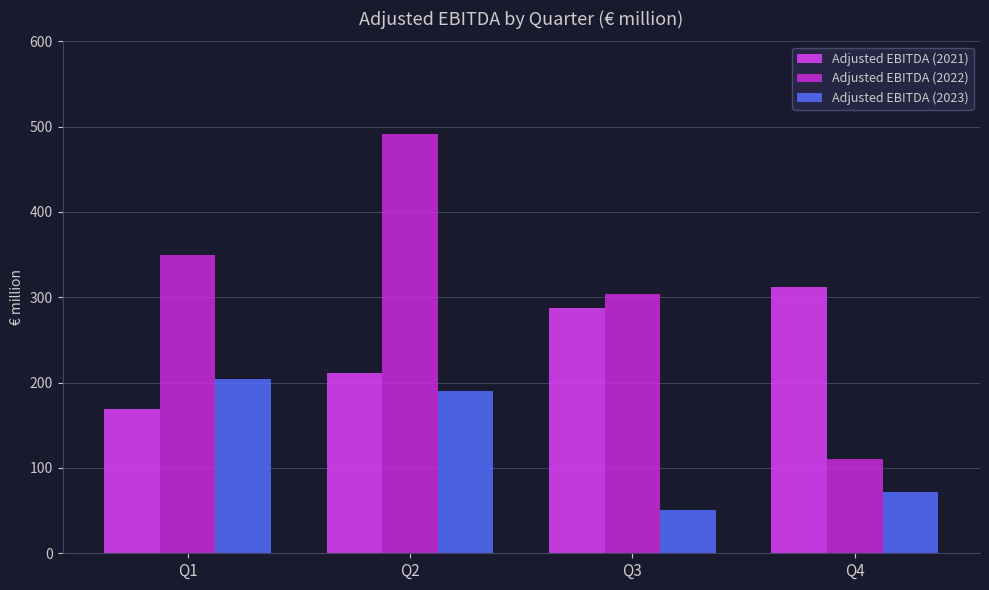

What is the total value across all series at Q4?

494